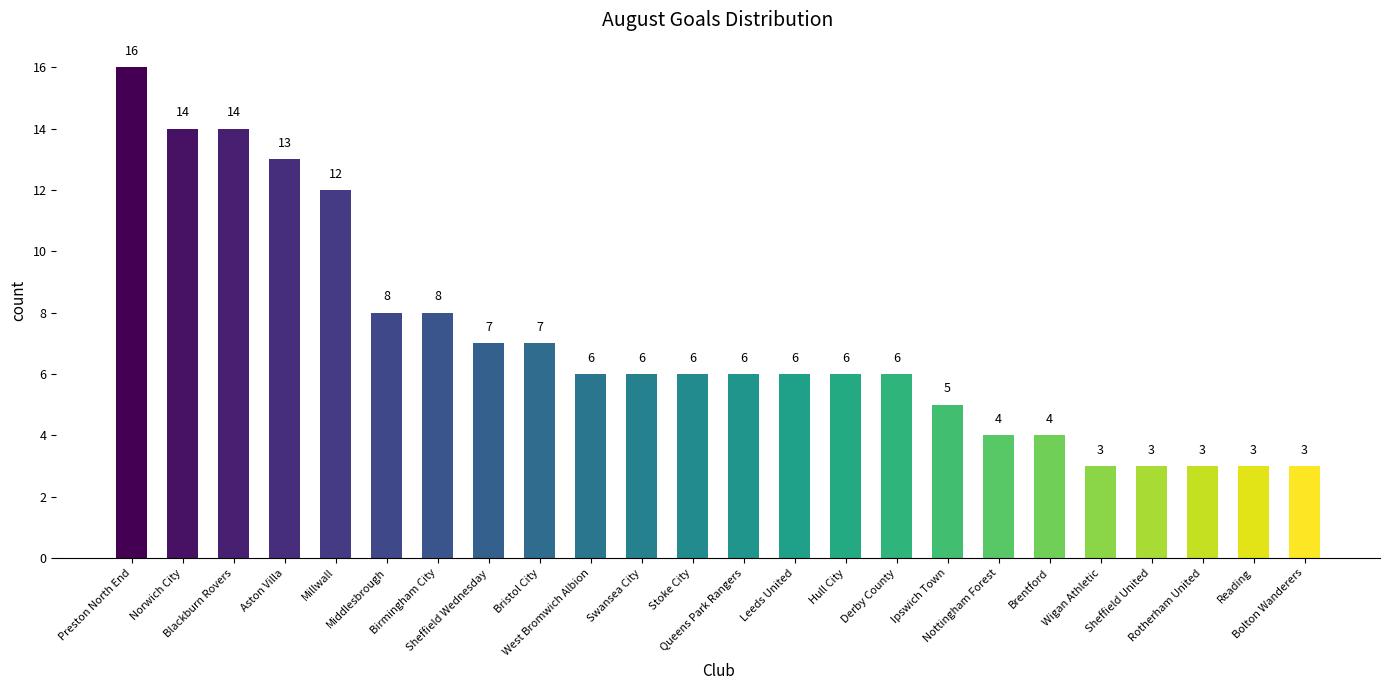

What is the smallest value displayed?

3